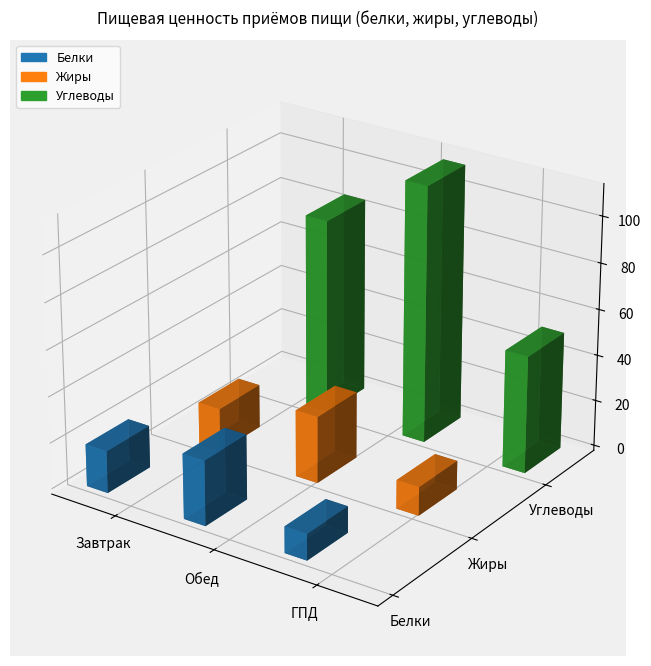

What are all the series names shown in the legend?

Белки, Жиры, Углеводы